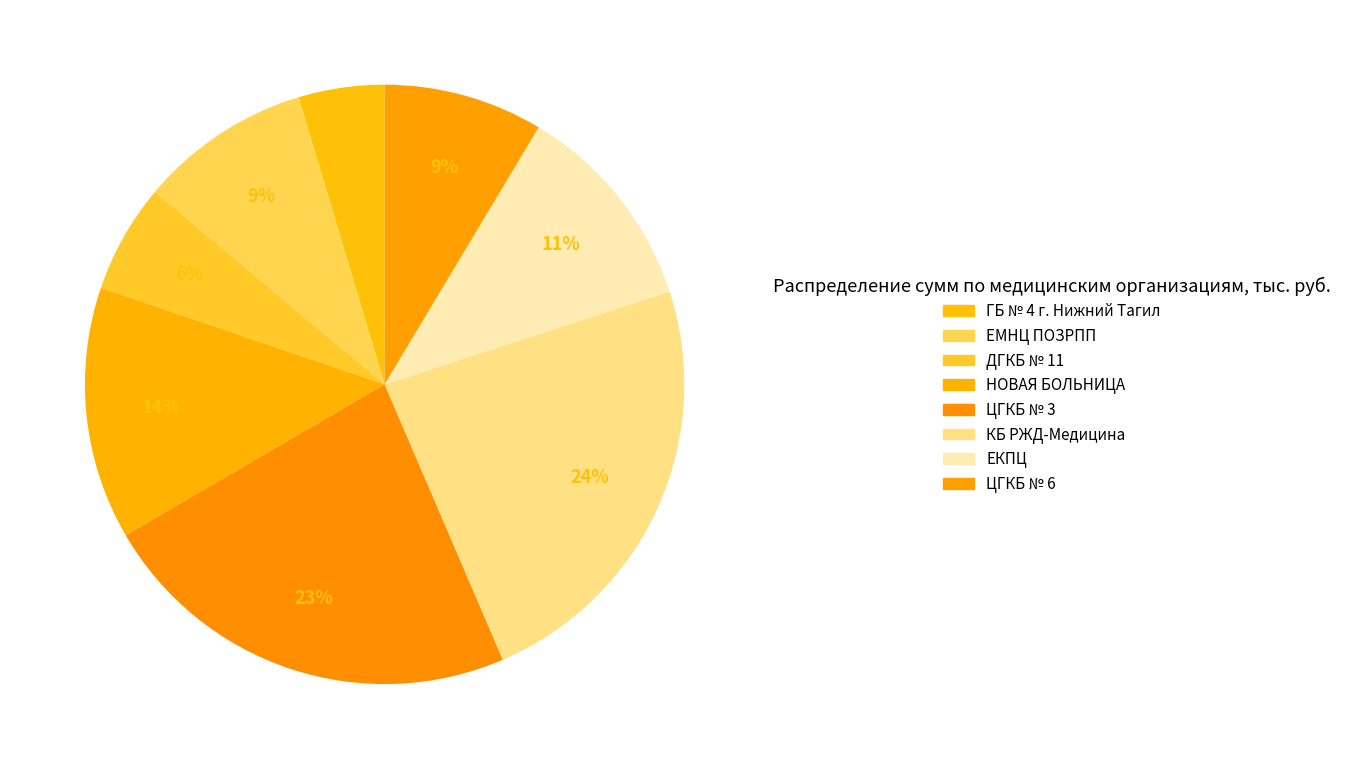

How many segments does this pie chart have?

8